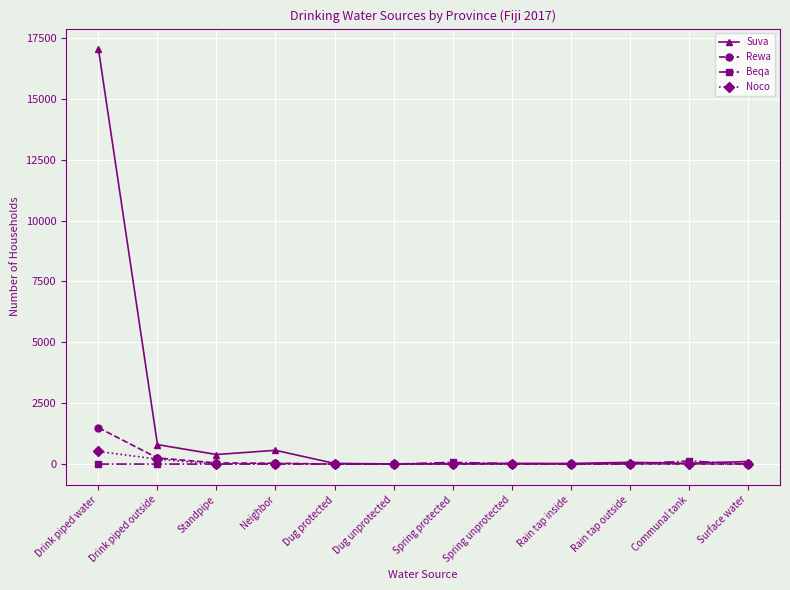

What is the total value across all series at Communal tank?

158